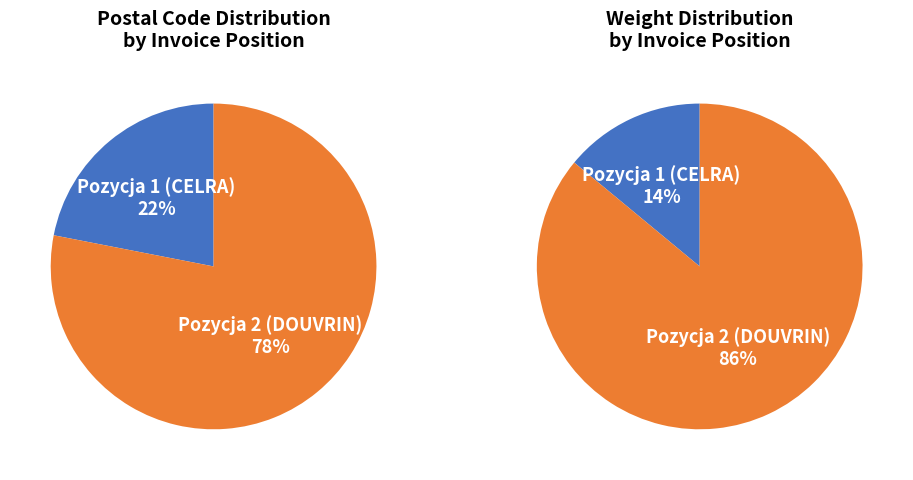

Count the number of slices in the pie.

2